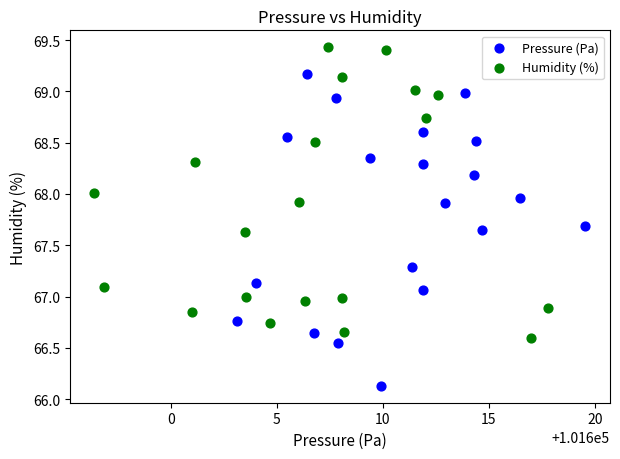

Which series reaches the minimum Y coordinate?

Pressure (Pa)